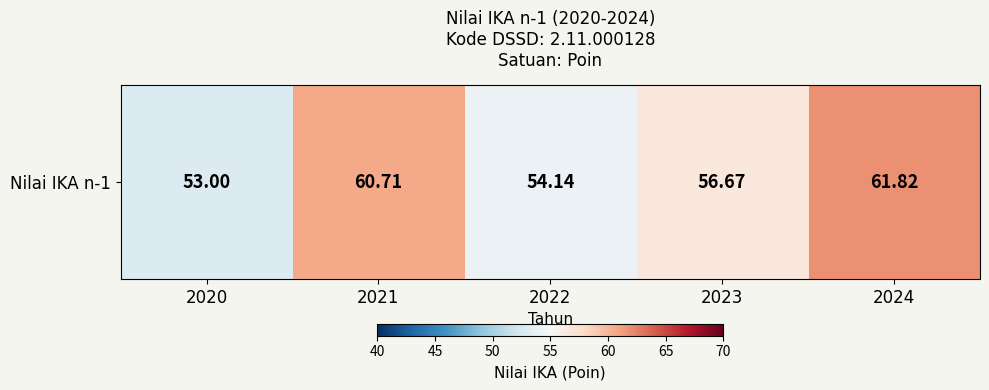

Reading left to right, list all the values displayed in this chart.

53.0	60.7	54.1	56.7	61.8